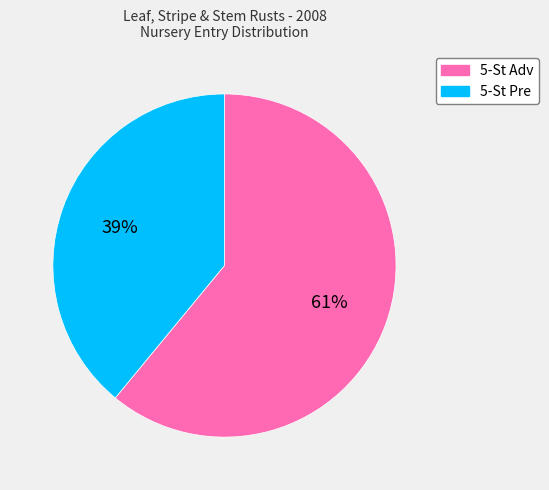

To the nearest percent, what portion does 5-St Pre represent?

39%